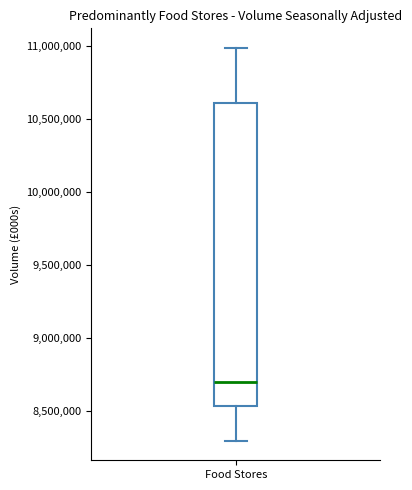

Where does the upper whisker of the box for Food Stores end on the y-axis? The values are not printed on the chart, so give them approximately, as read against the axis.

11000000